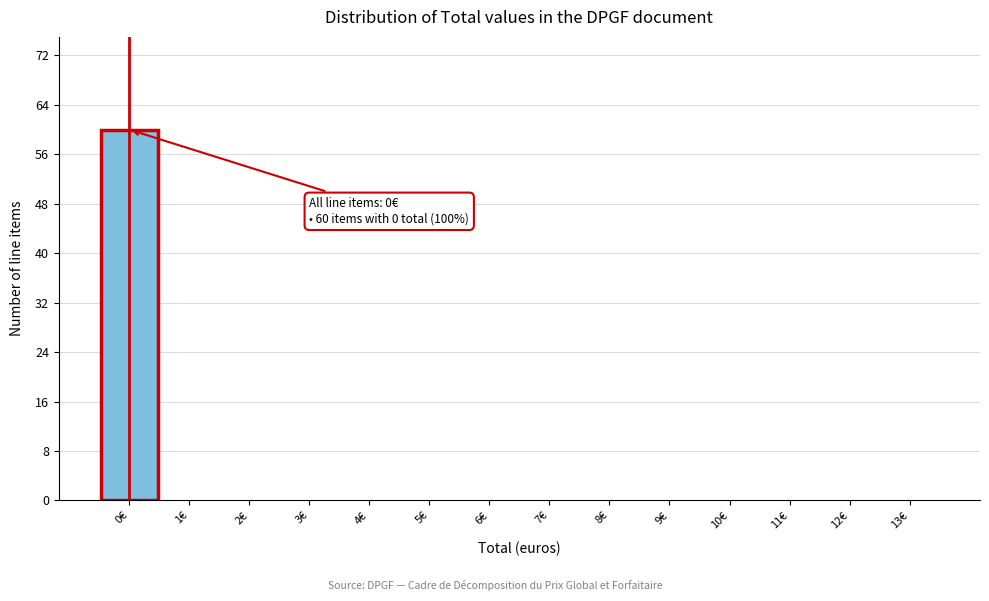

Reading left to right, what are all the values shown in this chart?

0€=60	1€=0	2€=0	3€=0	4€=0	5€=0	6€=0	7€=0	8€=0	9€=0	10€=0	11€=0	12€=0	13€=0